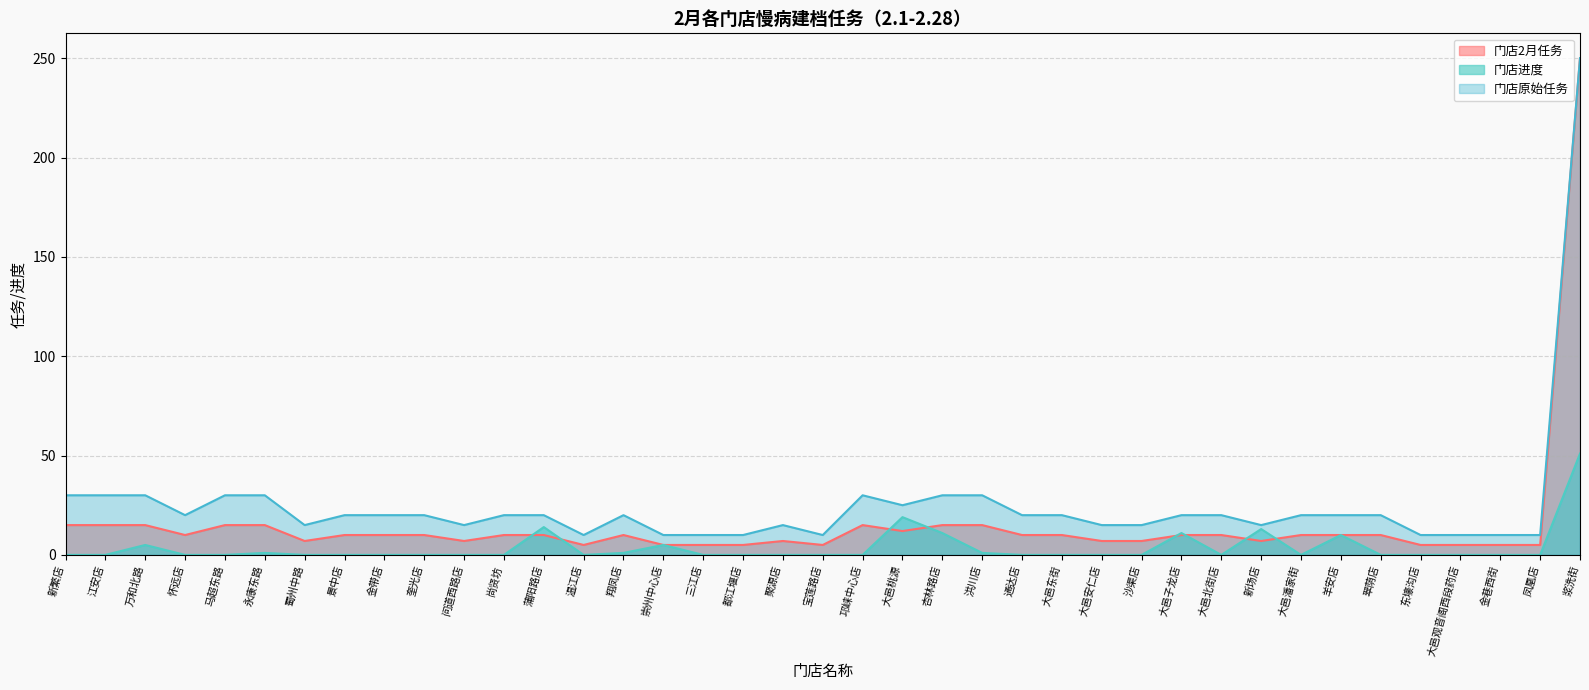

True or false: 门店原始任务 and 门店进度 cross at least once.

False